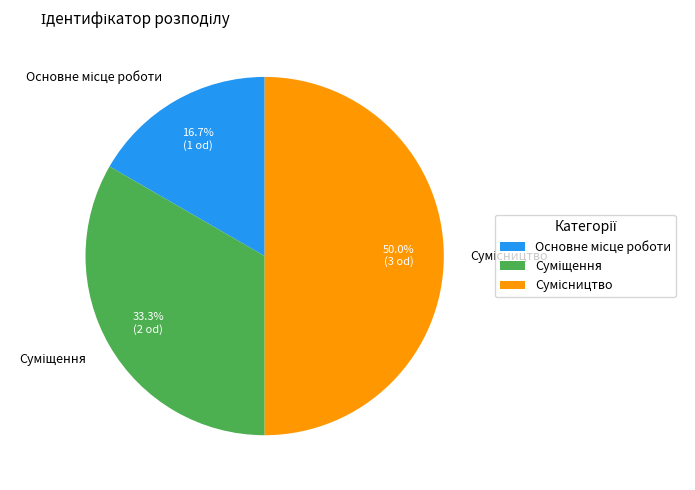

Is it true that Сумісництво is 50% of the pie?

True